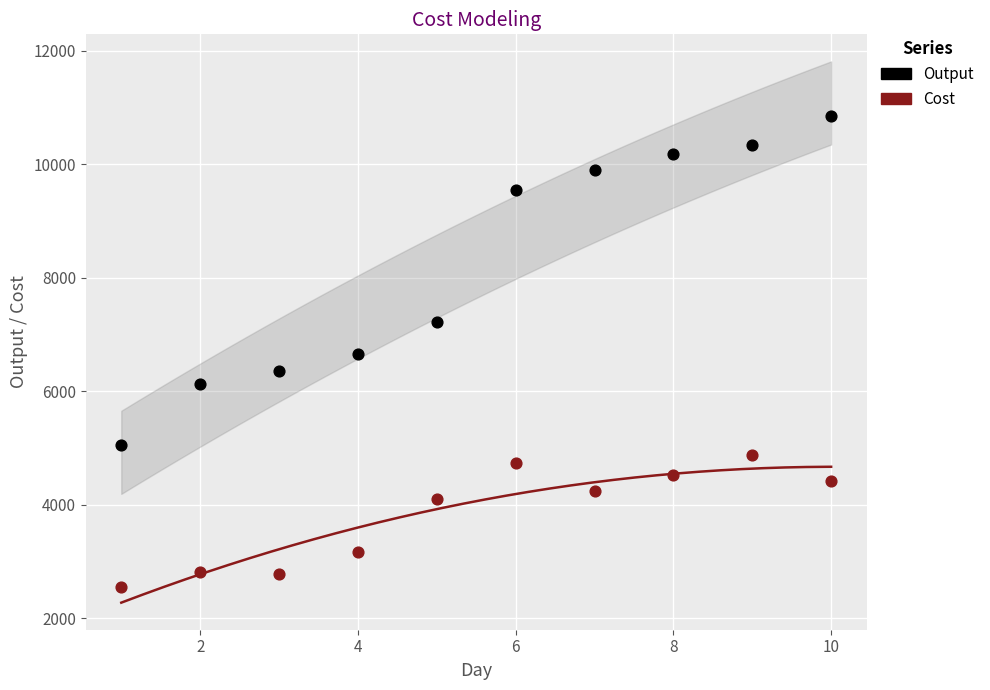

Which series contains the highest Y value?

Output